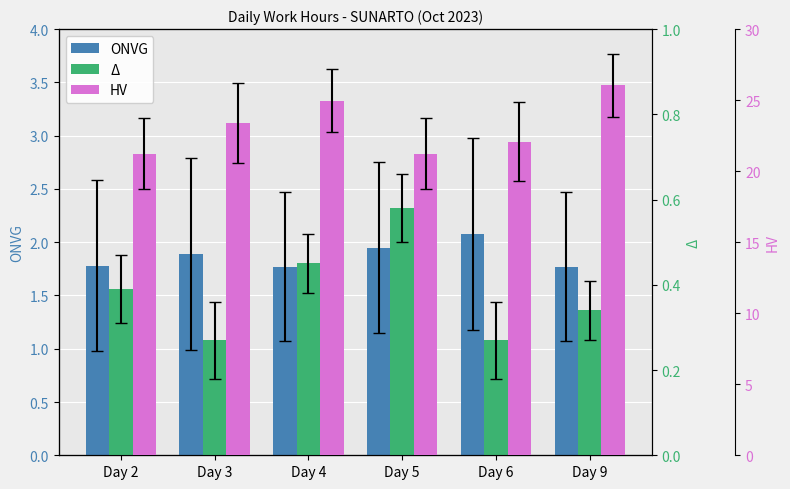

Which label corresponds to the largest value in the chart?

Day 9